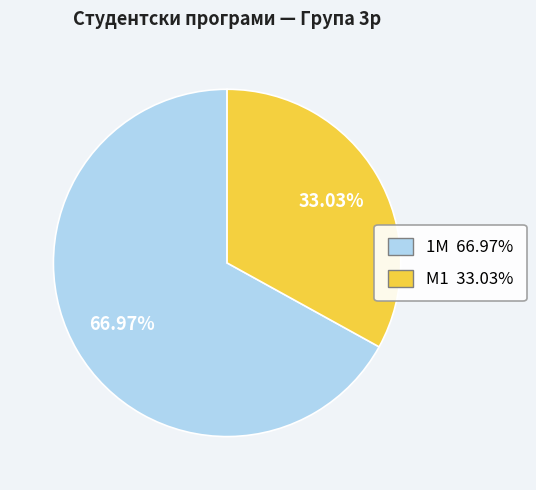

Rank the categories by value from lowest to highest.

М1, 1М